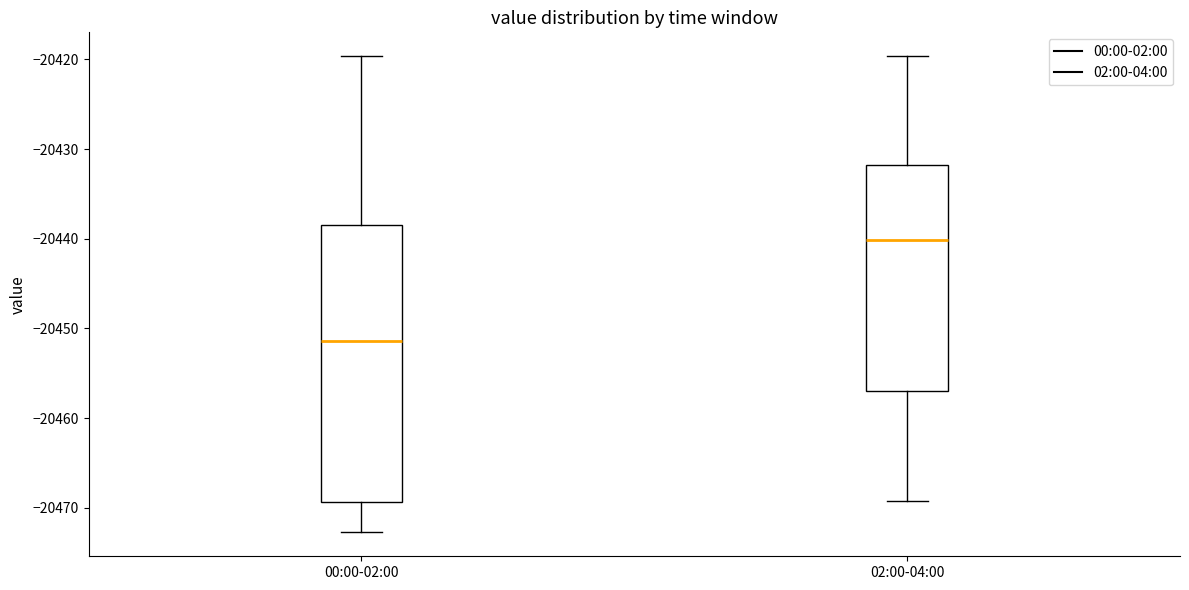

Where does the lower whisker of the box for 00:00-02:00 end on the y-axis? The values are not printed on the chart, so give them approximately, as read against the axis.

-20473